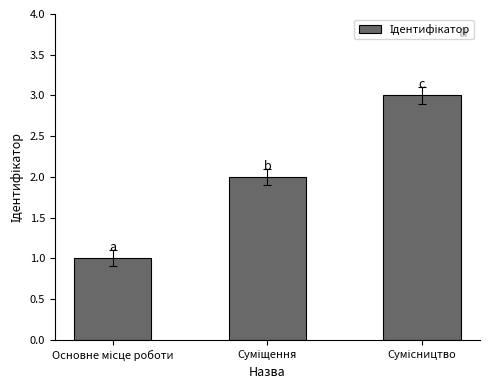

How many values are between 1 and 3?

3